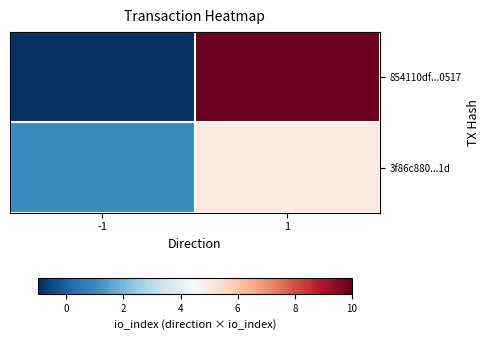

What is the spread (max minus min) of values at -1?

2